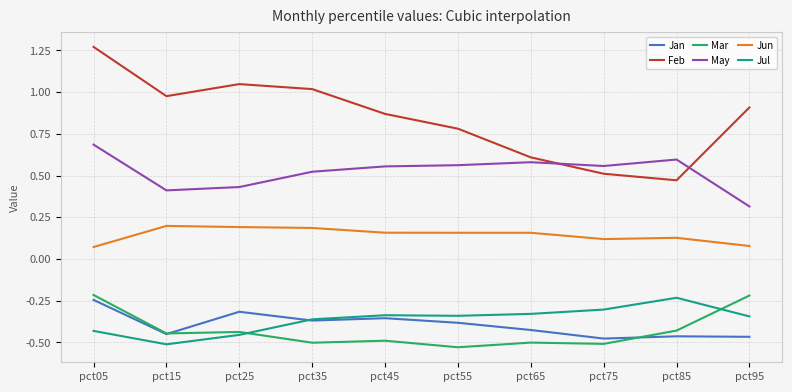

After their last crossing, which series has the higher values: Feb or May?

Feb